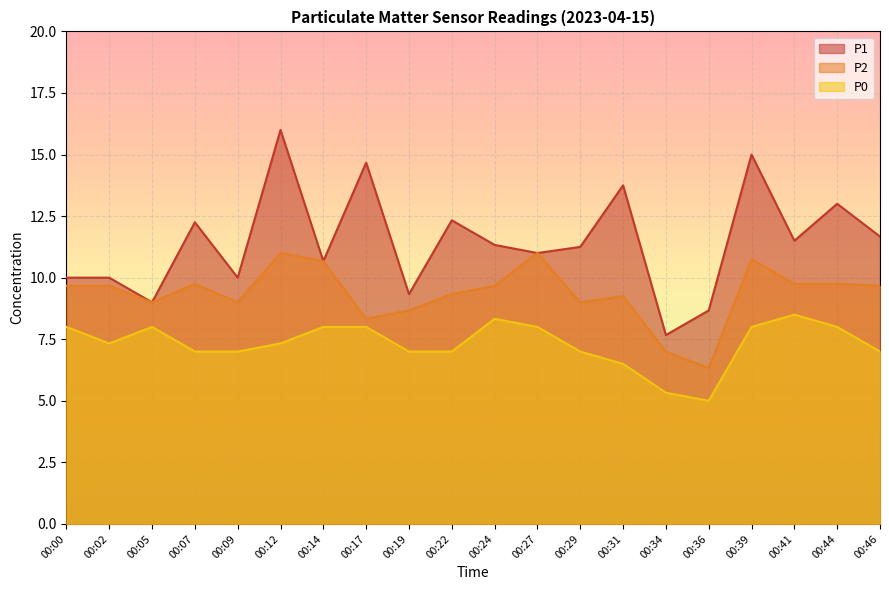

What is the sum of the P2 values at 00:27 and 00:17?

19.3